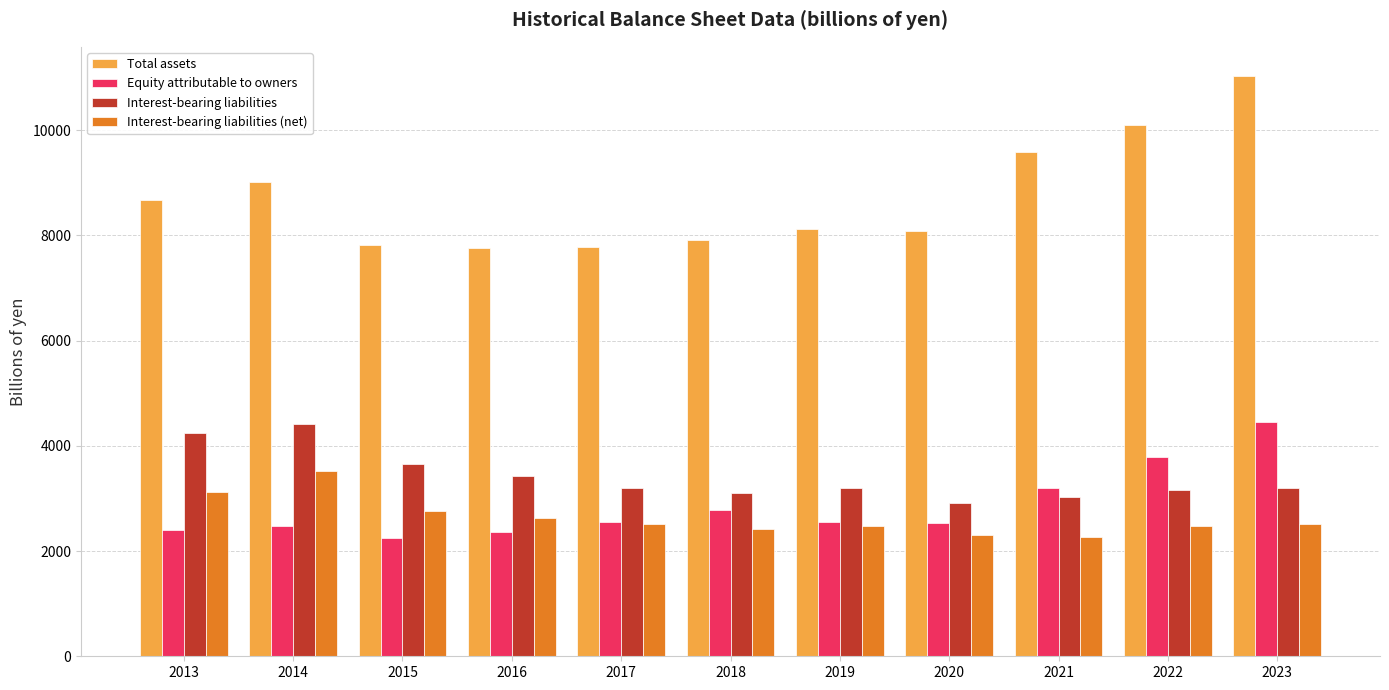

How many data points in Total assets are less than 8128?

5